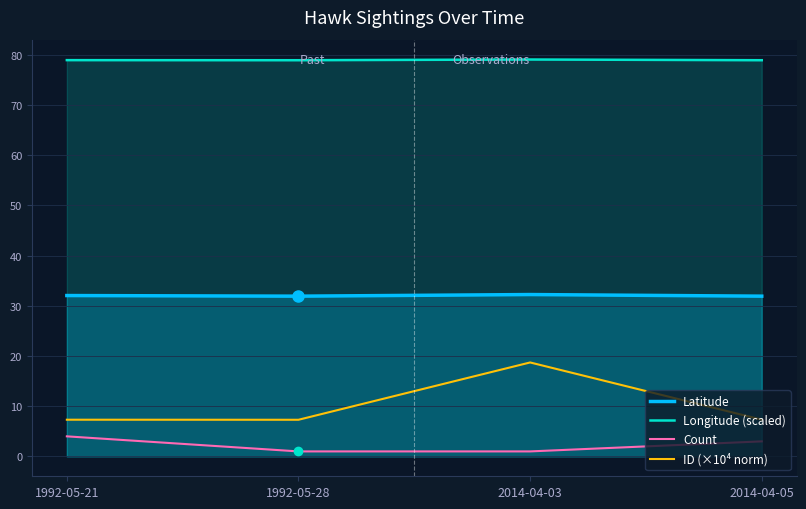

What is the highest value of the Latitude series?

32.2